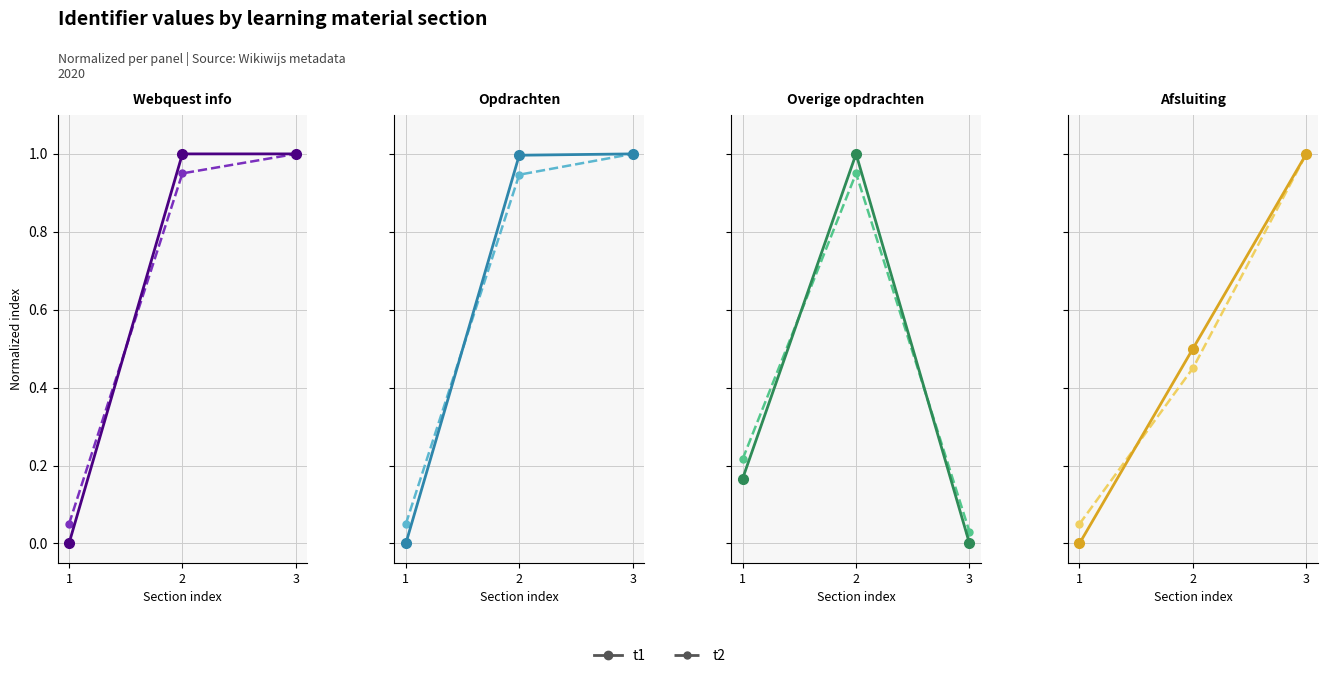

The value of t1 at 1 is 0.0. True or false?

True